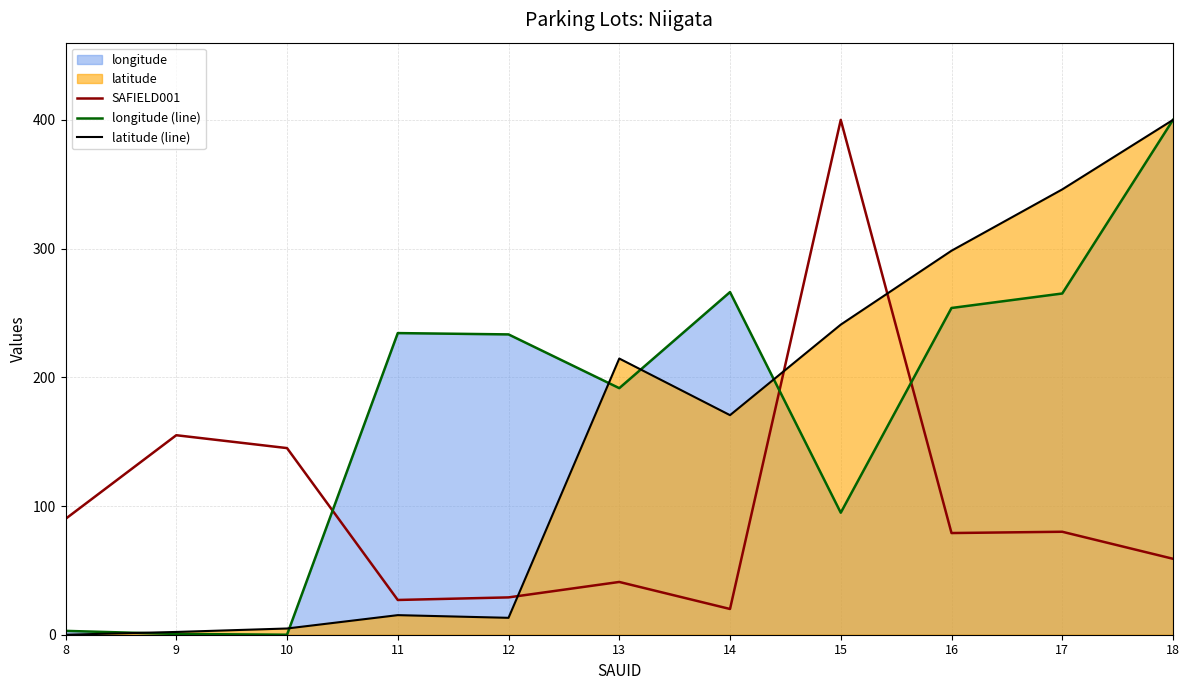

Read the longitude (line) value at 9.

0.6